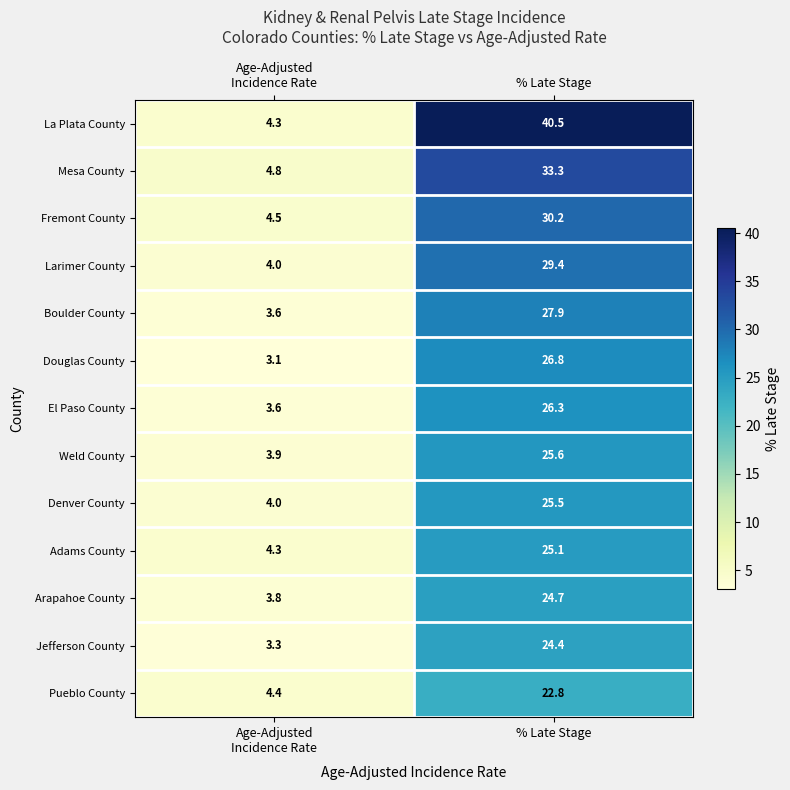

What is the difference between the maximum and minimum values in the Weld County series?

21.7